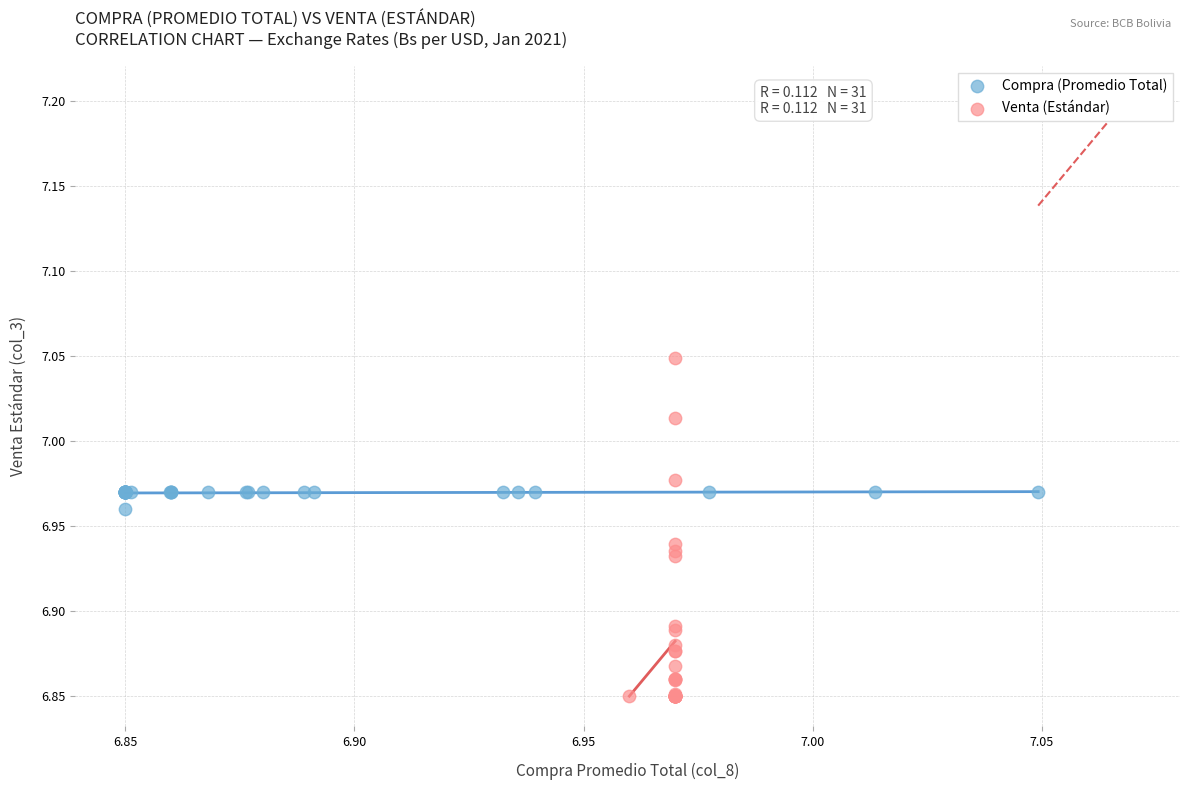

Which series reaches the maximum Y coordinate?

Venta (Estándar)